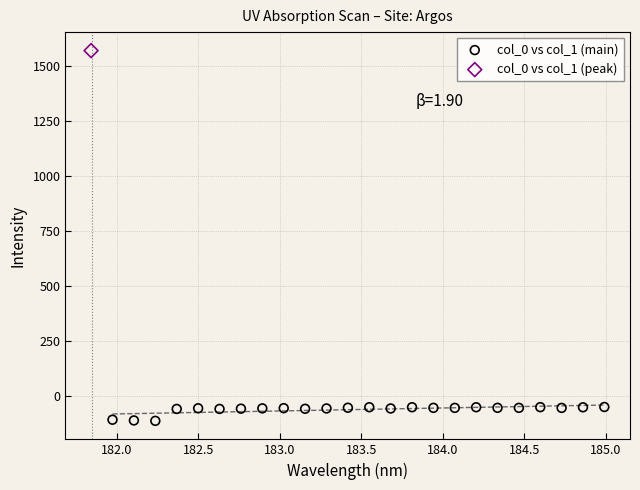

What are all the series names shown in the legend?

col_0 vs col_1 (main), col_0 vs col_1 (peak)